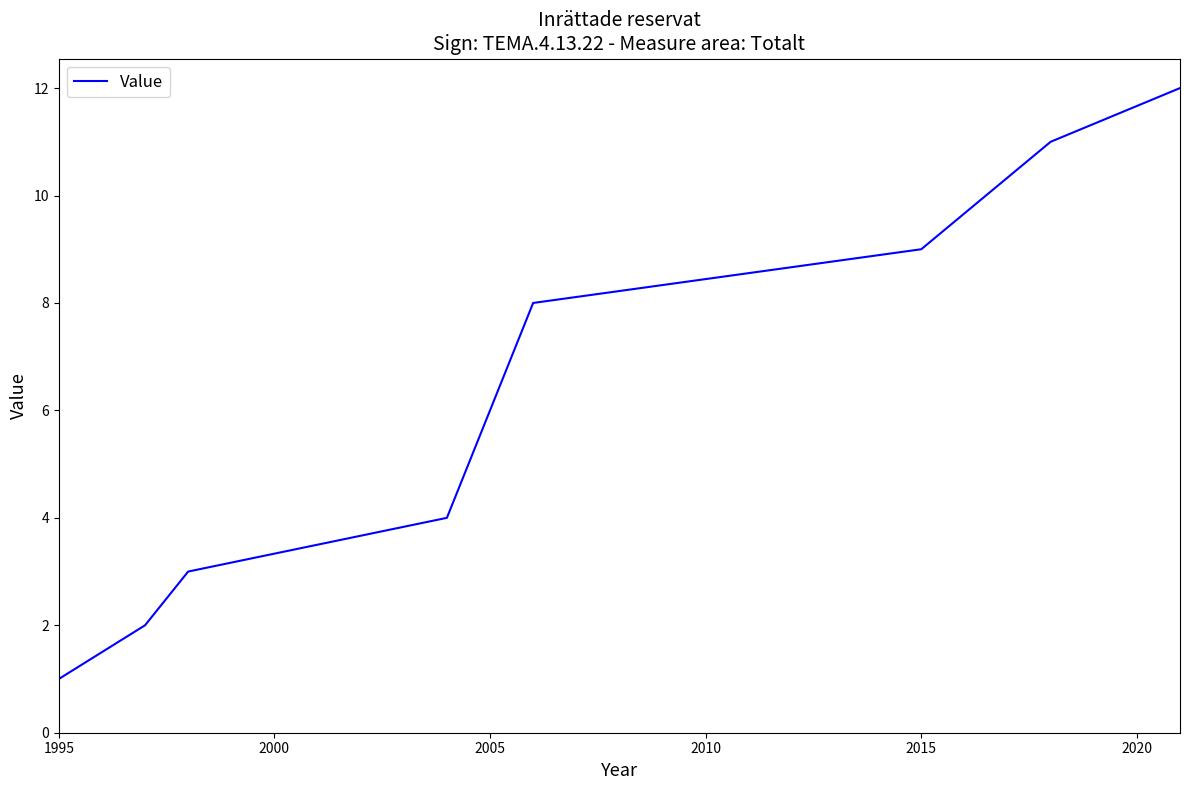

What is the difference between the second highest and minimum values?

10